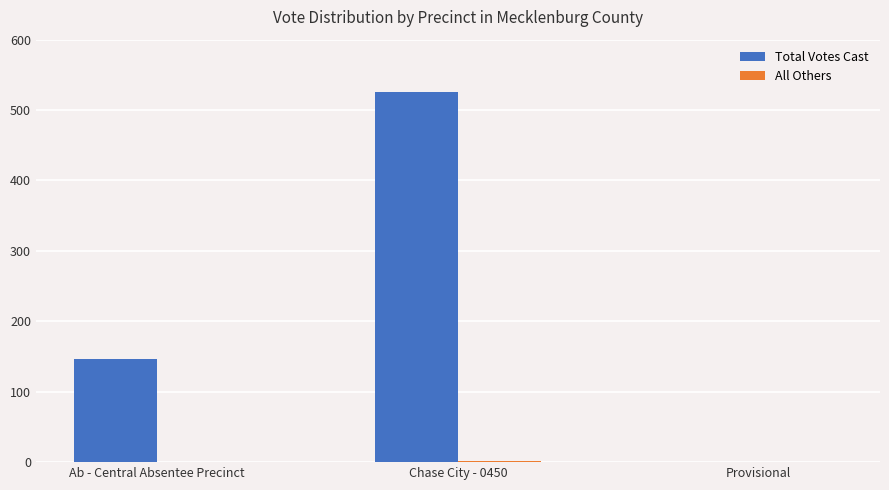

How many groups of bars are there?

3